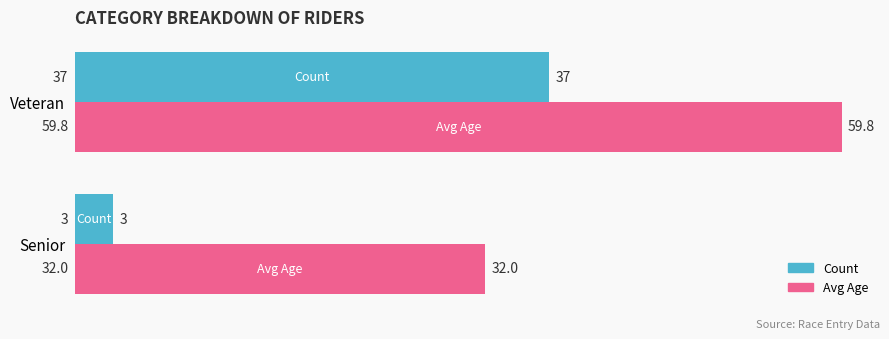

What are all the series names shown in the legend?

Count, Avg Age